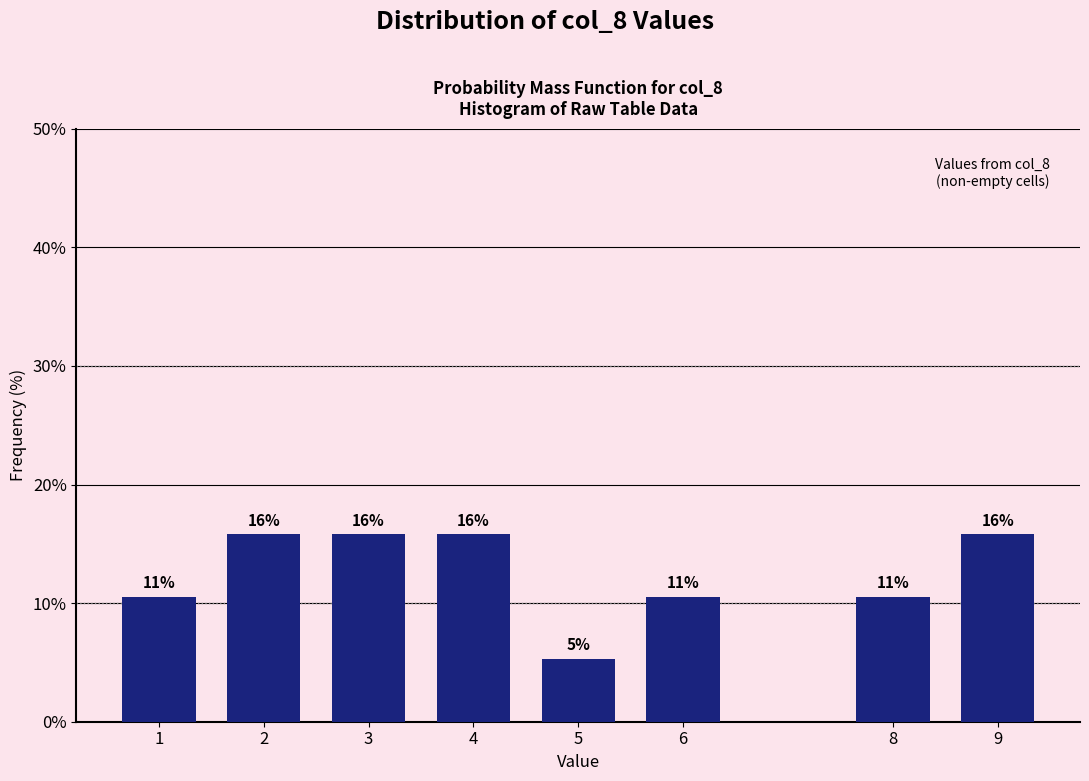

Are the bars horizontal?

No